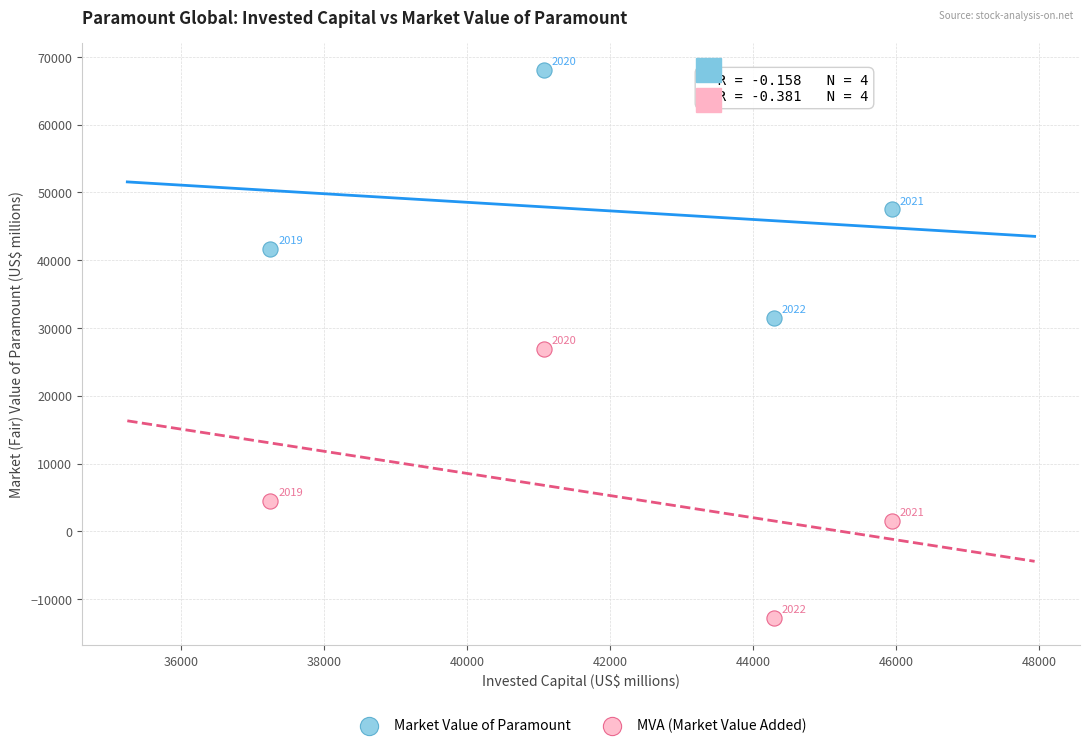

Which series contains the highest Y value?

Market Value of Paramount